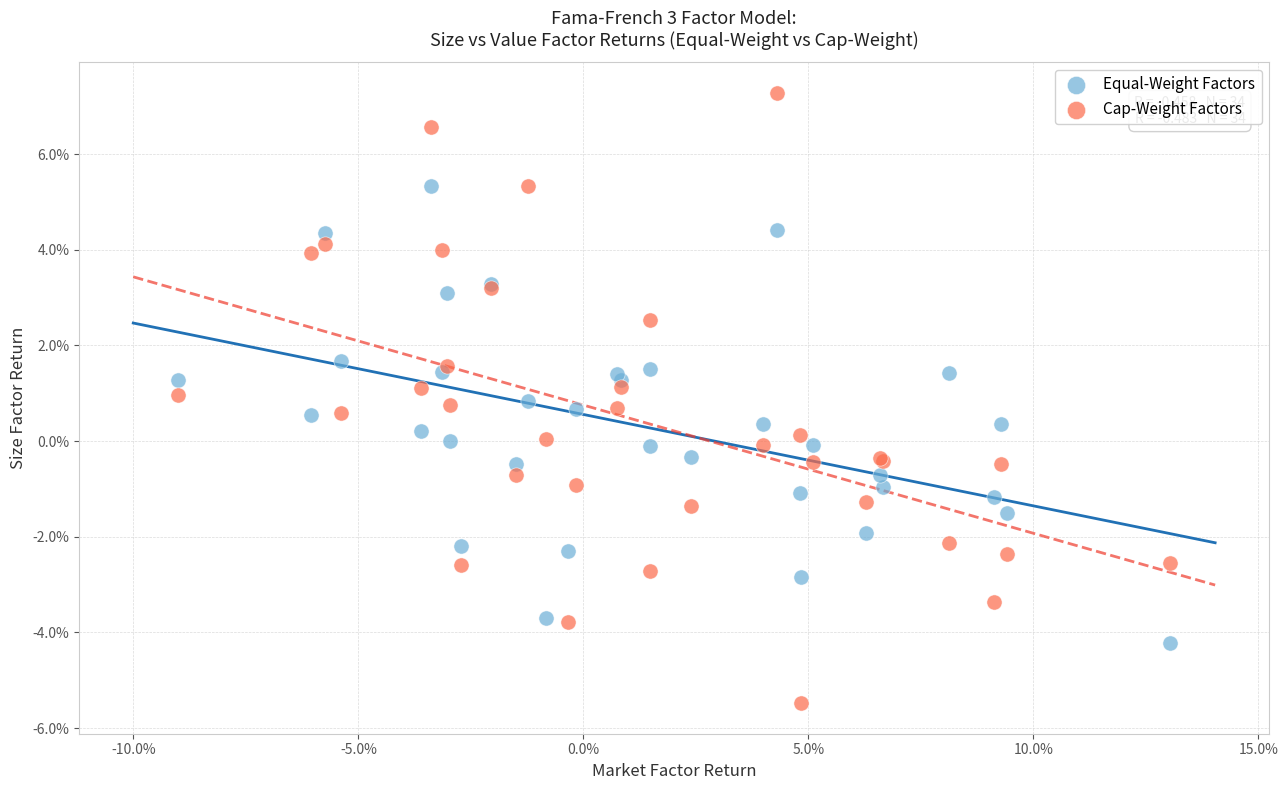

What are all the series names shown in the legend?

Equal-Weight Factors, Cap-Weight Factors